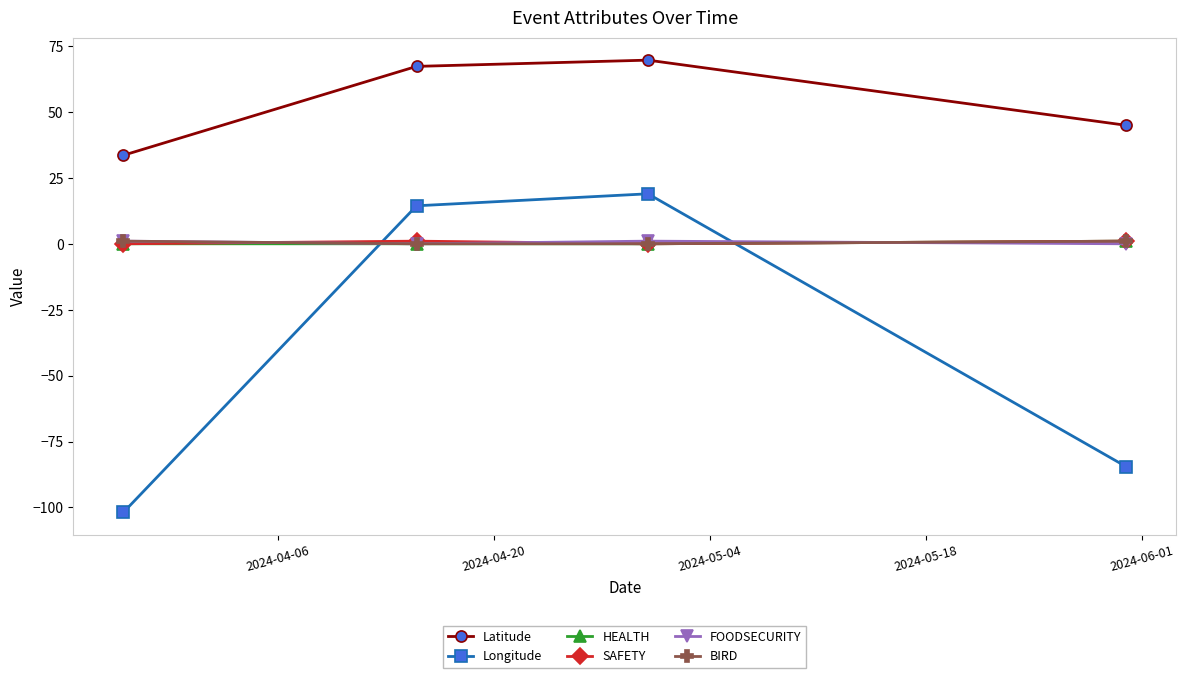

How many lines are shown in the chart?

6